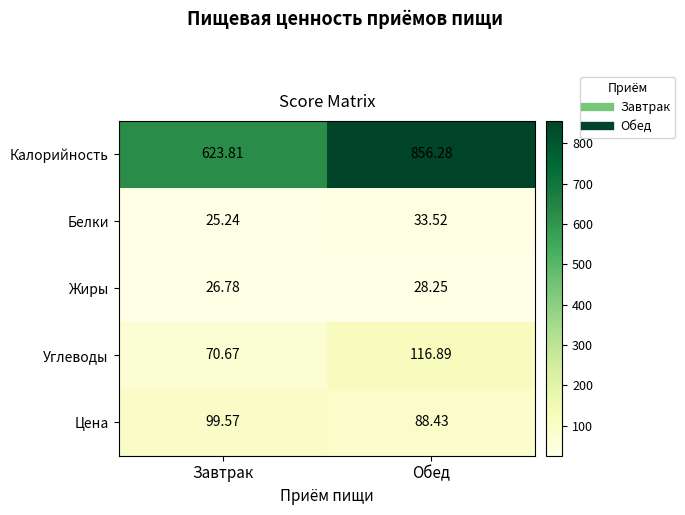

At which label does Жиры first exceed 28?

Обед